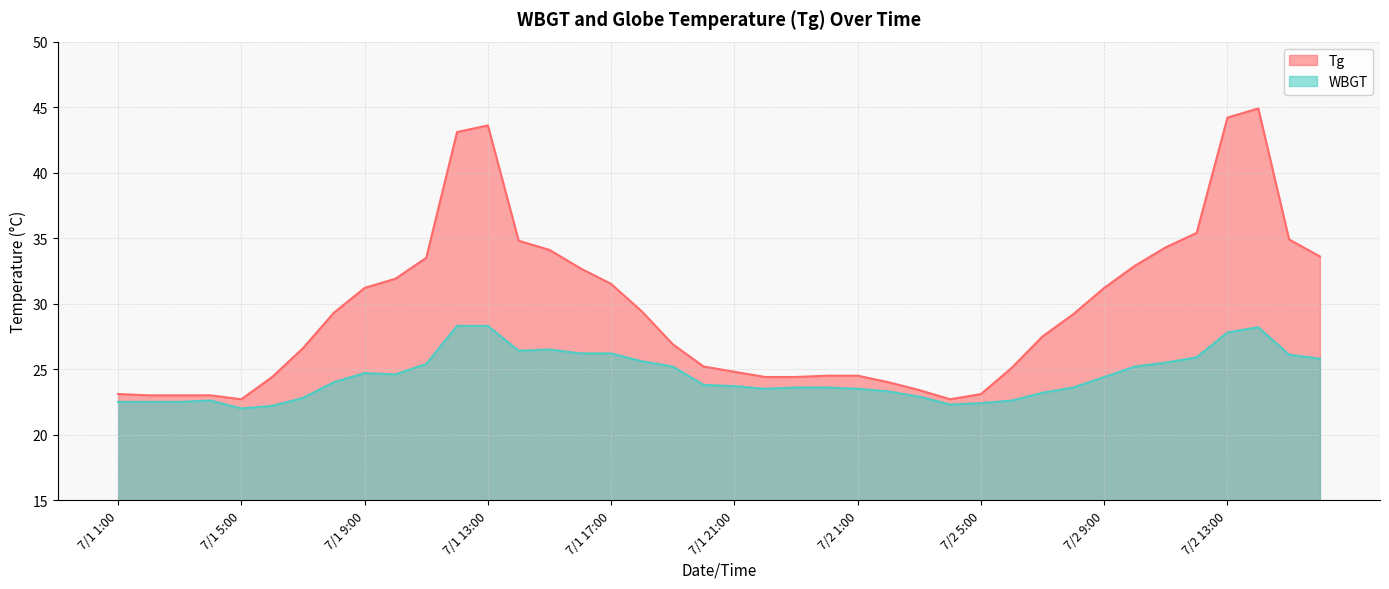

True or false: Tg has more than 0 points higher than both neighbors.

True